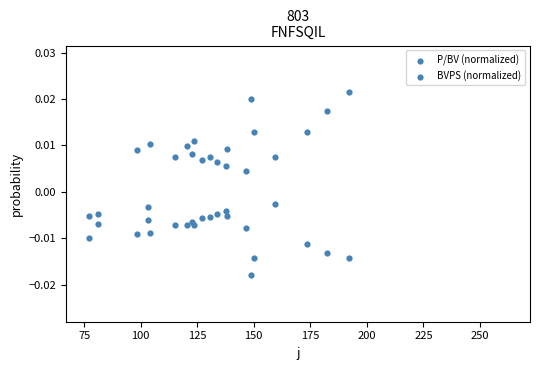

How many data points are displayed?

42